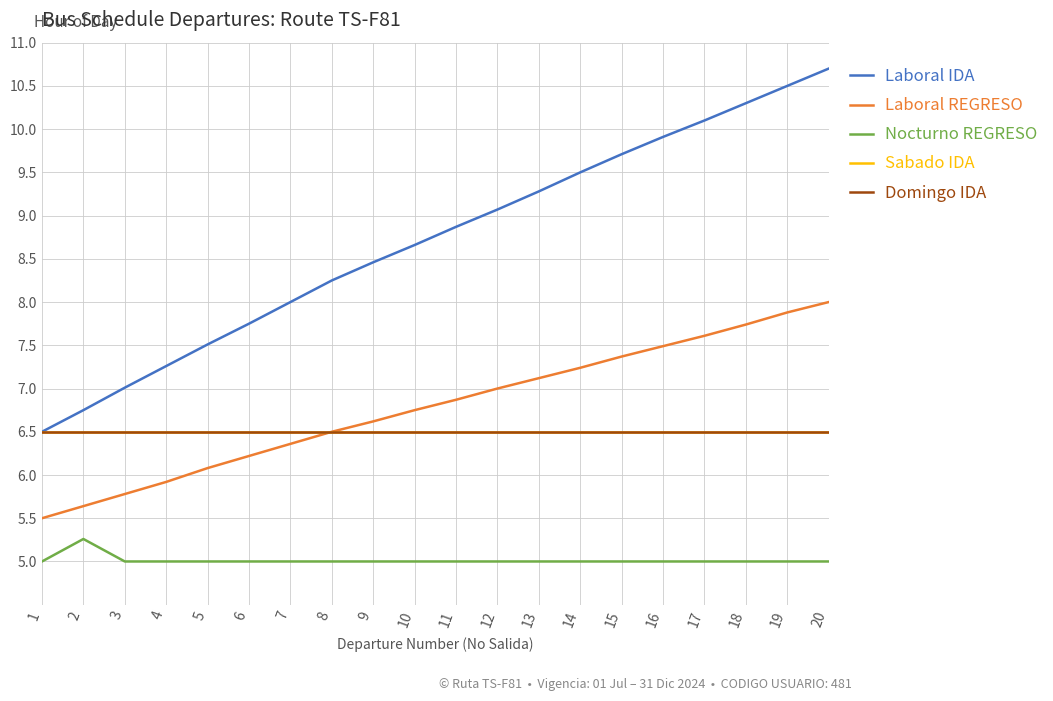

The value of Sabado IDA at 8 is 6.5. True or false?

True